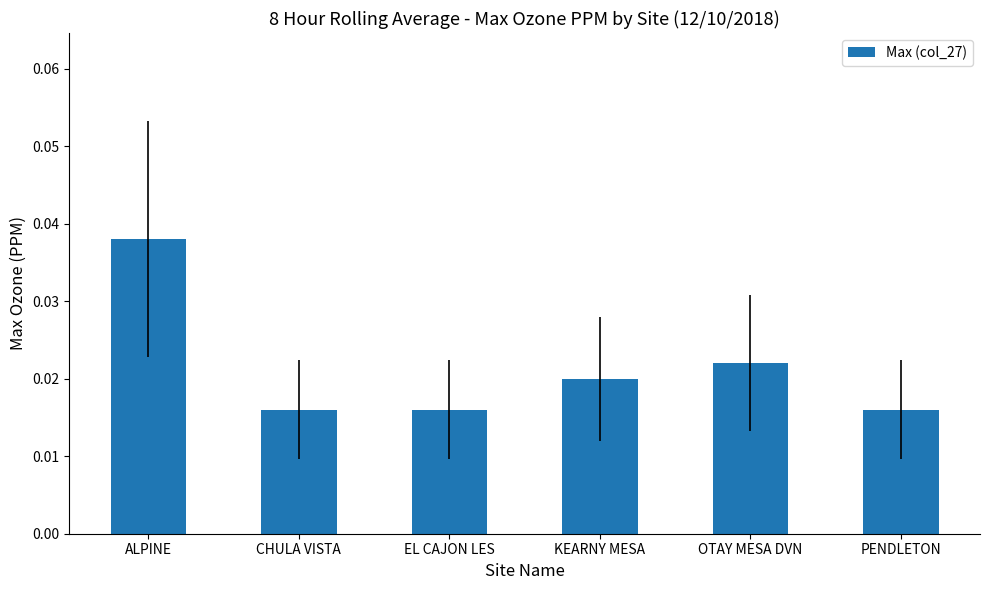

Between OTAY MESA DVN and PENDLETON, which is larger?

OTAY MESA DVN